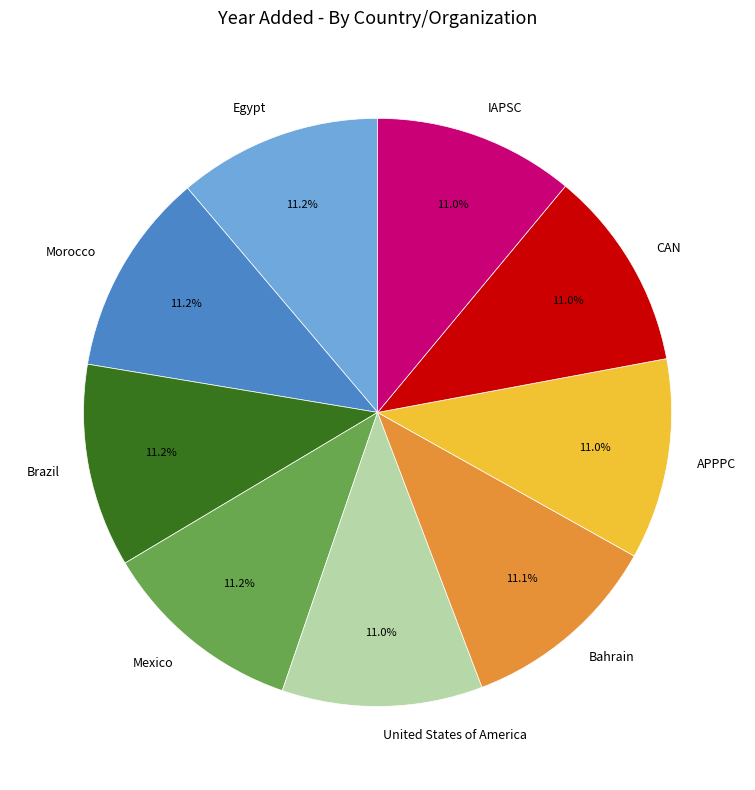

Approximately how many times larger is the value at APPPC compared to Morocco?

1.0